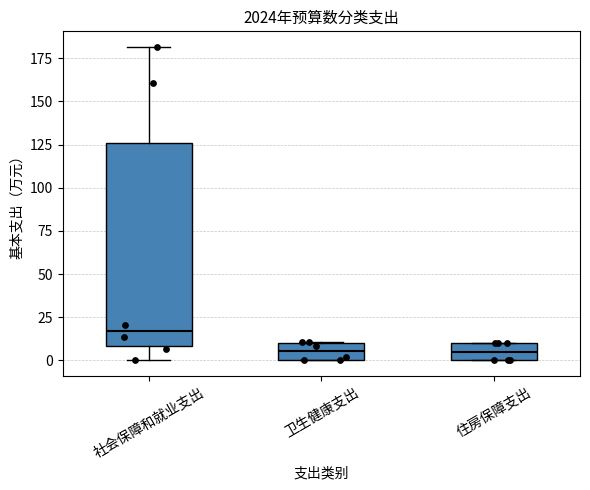

Where does the median line of the box for 住房保障支出 sit on the y-axis? The values are not printed on the chart, so give them approximately, as read against the axis.

5